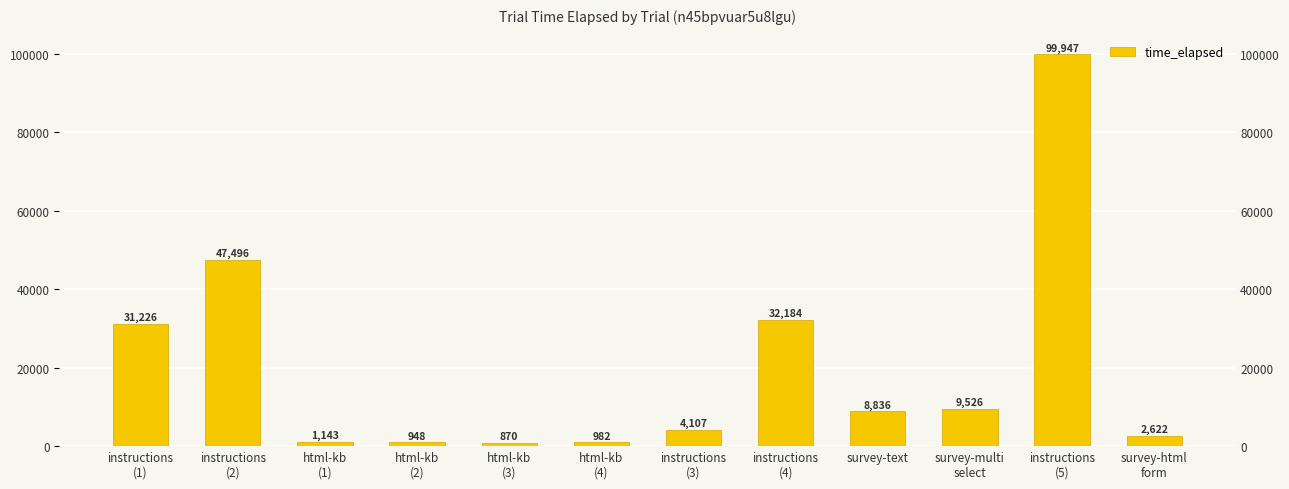

What is the value of the 3rd bar from the left?

1143